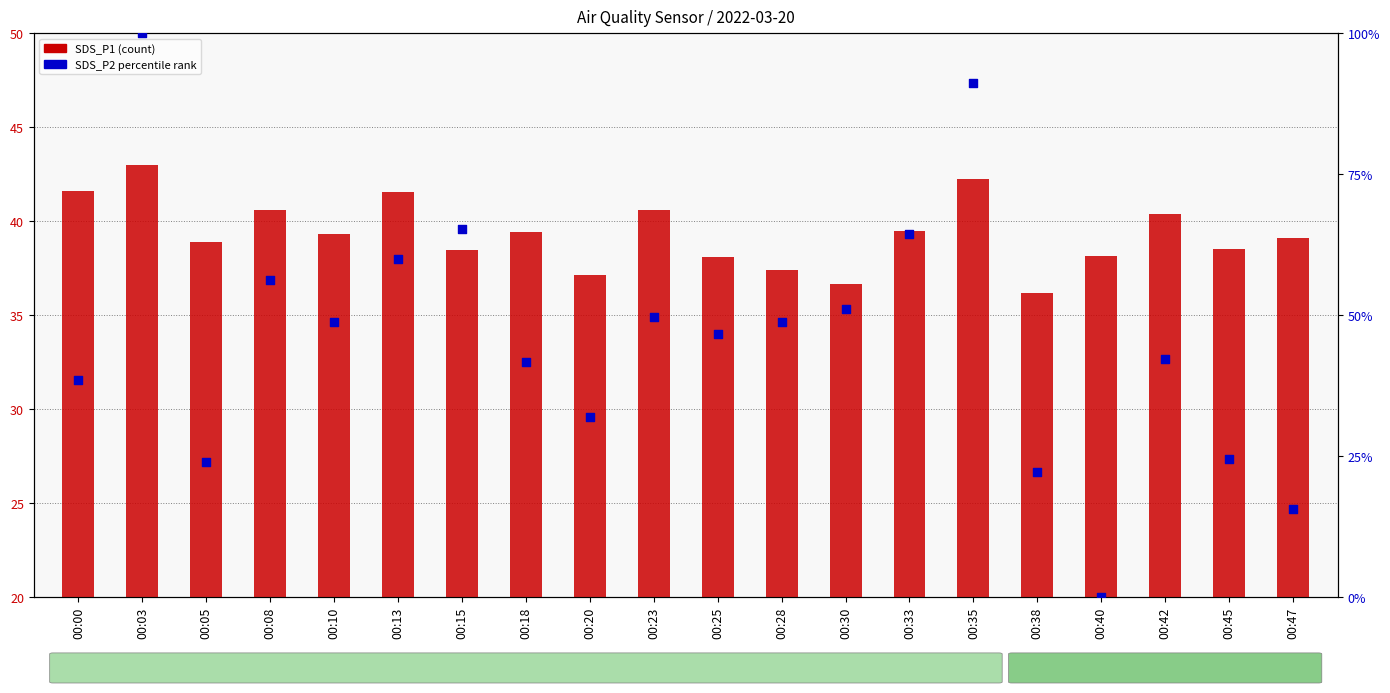

Which series contains the highest Y value?

SDS_P2 percentile